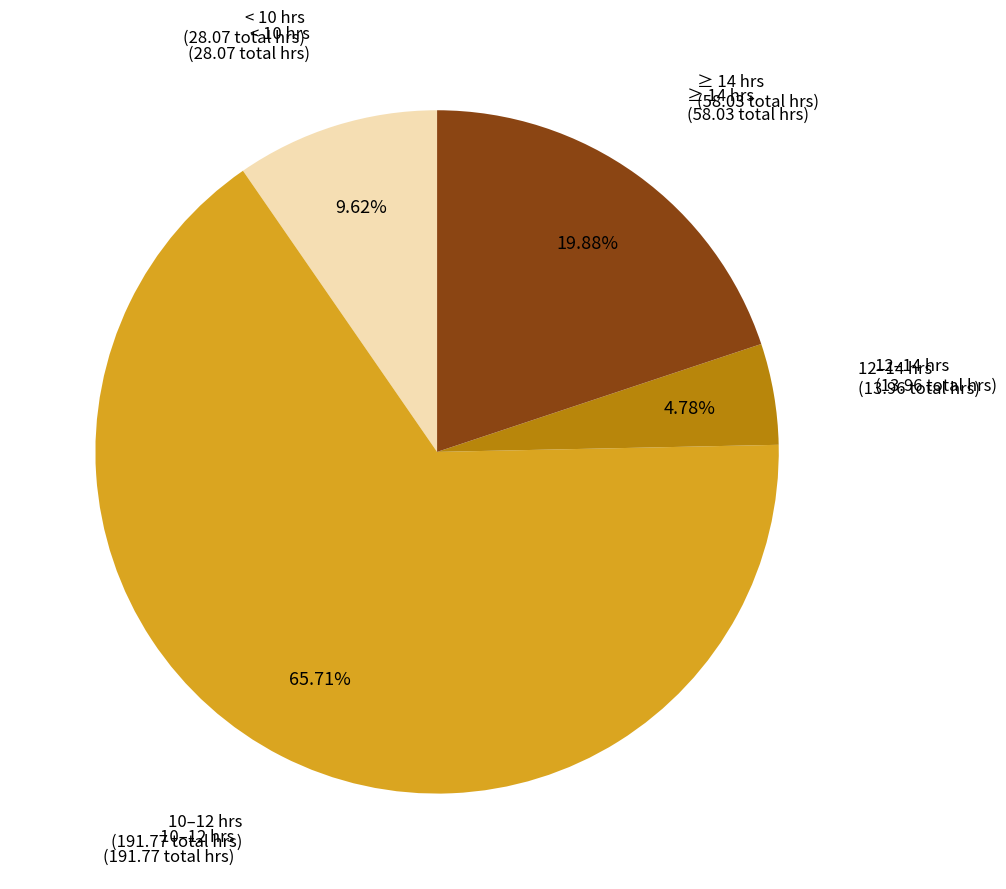

How many segments does this pie chart have?

4